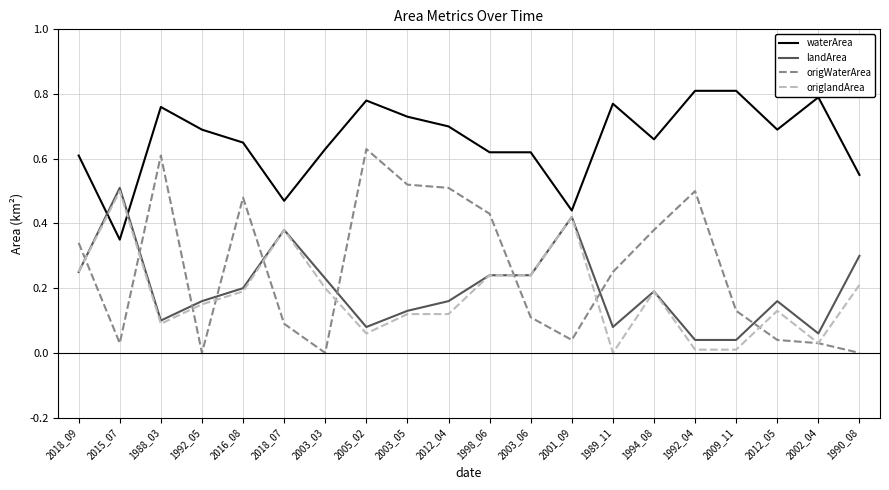

What are all the series names shown in the legend?

waterArea, landArea, origWaterArea, origlandArea